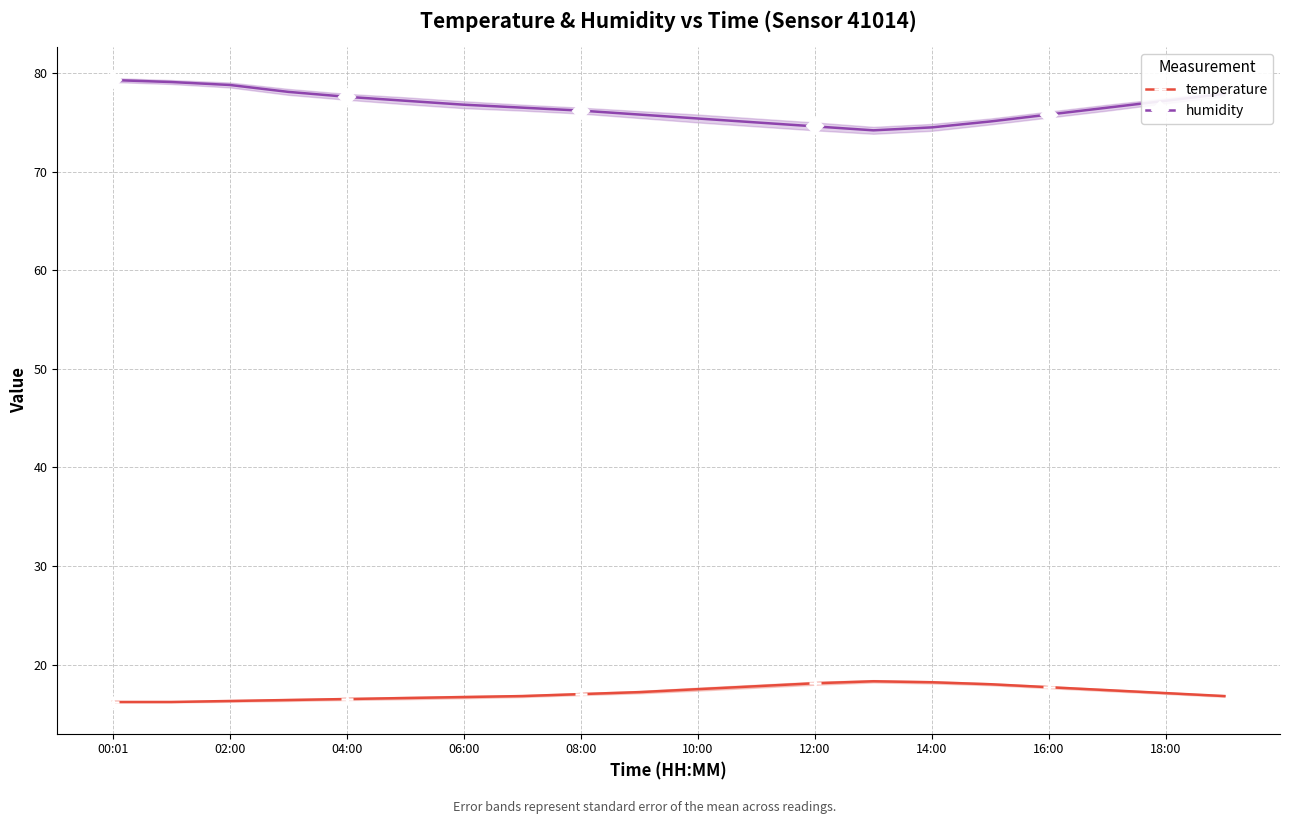

What is the highest value of the humidity series?

79.3